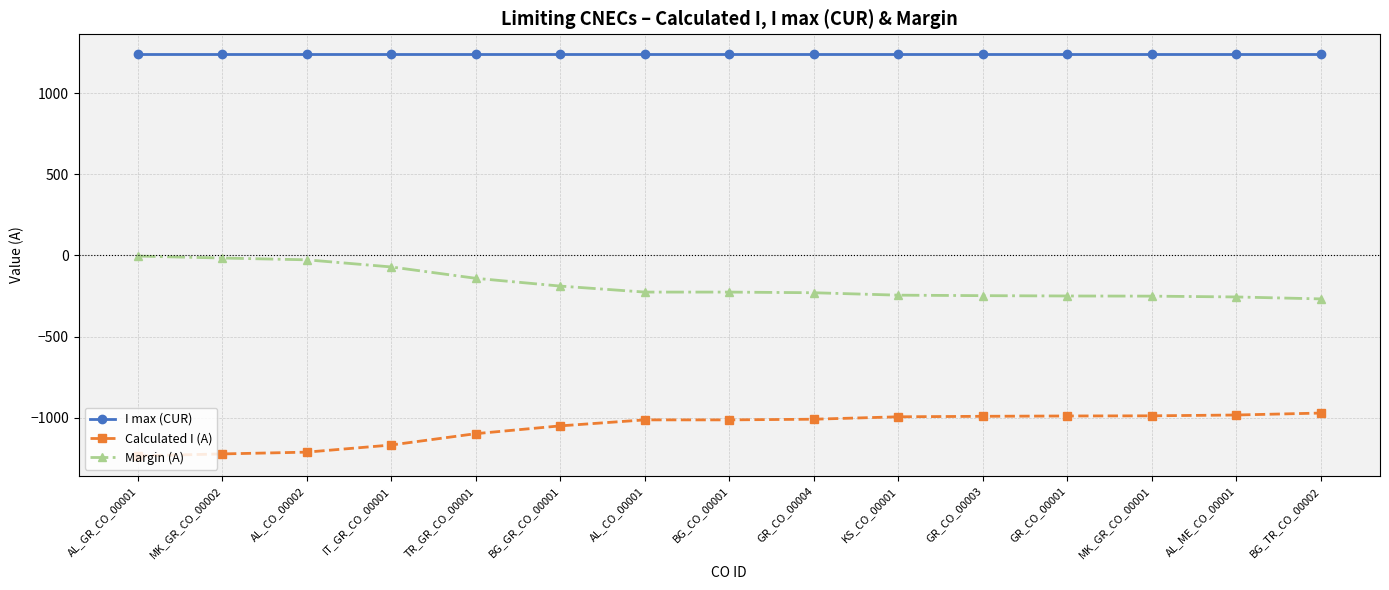

What is the difference between the maximum and minimum values in the Calculated I (A) series?

264